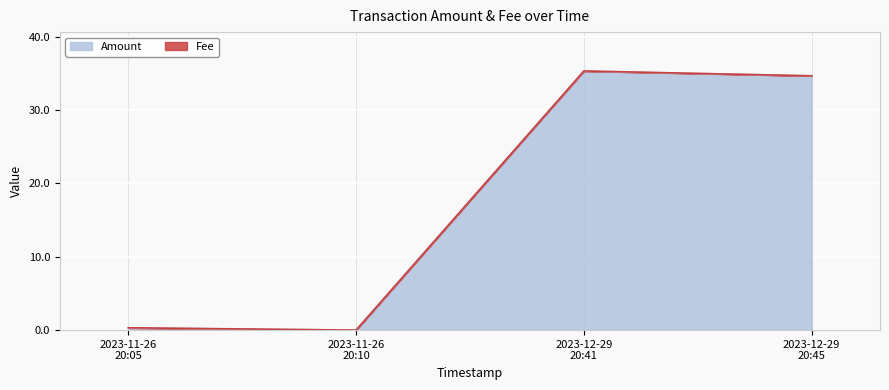

How many data points does each series have?

4